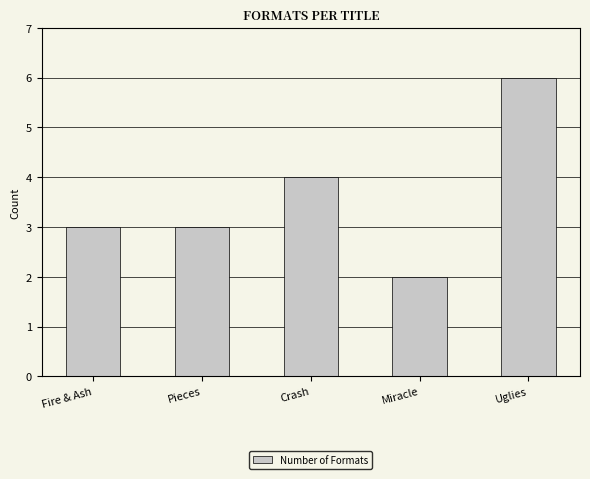

Which category has the highest value across all series?

Uglies